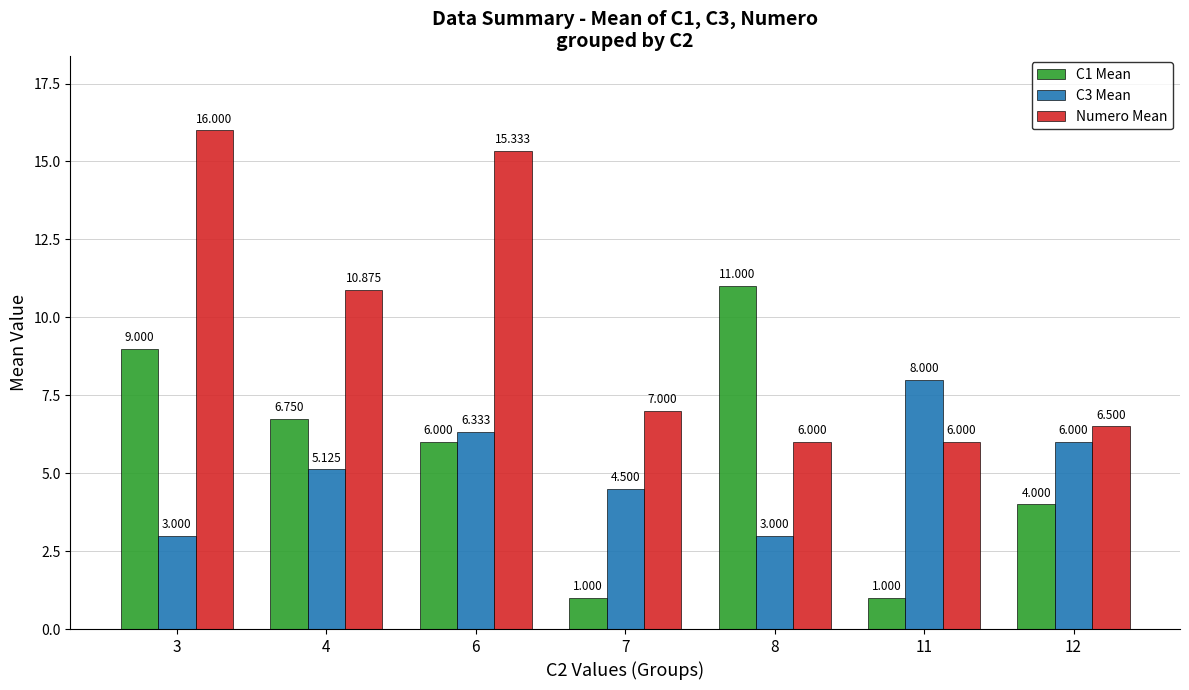

Between 4 and 8, which series saw the biggest shift?

Numero Mean